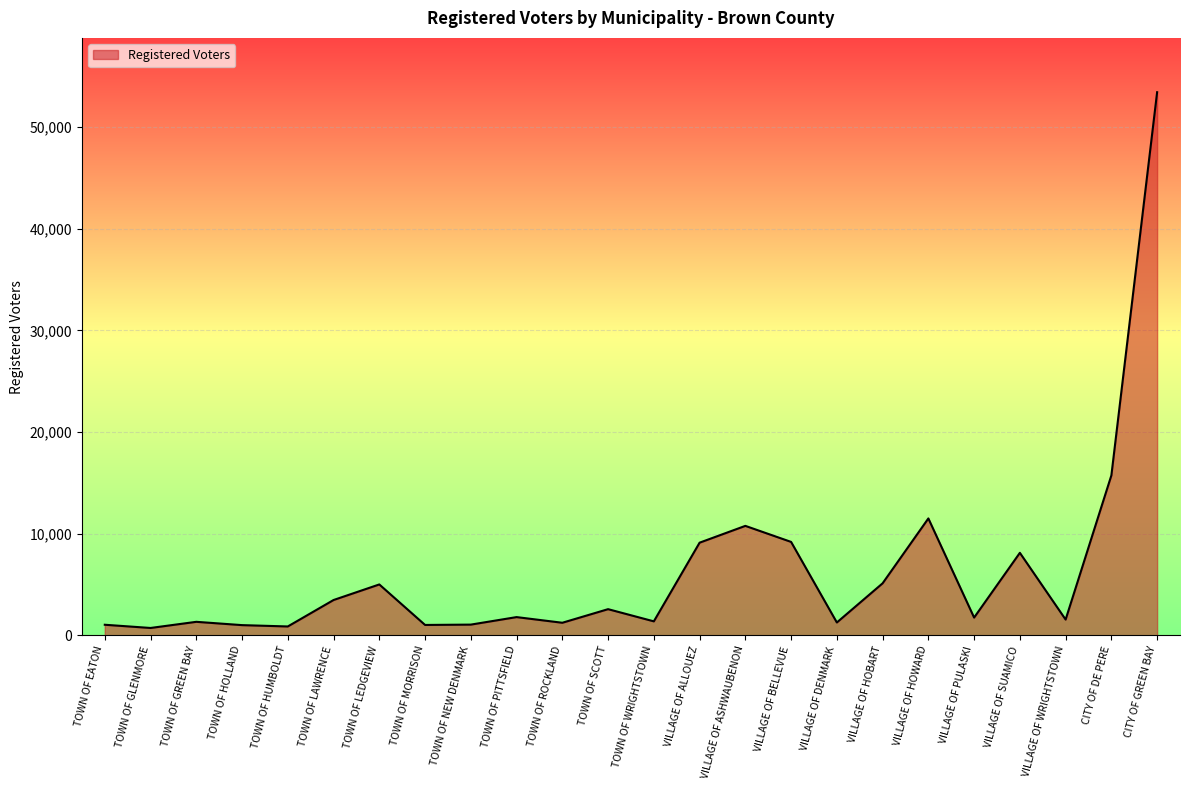

What is the maximum value shown in the chart?

53448